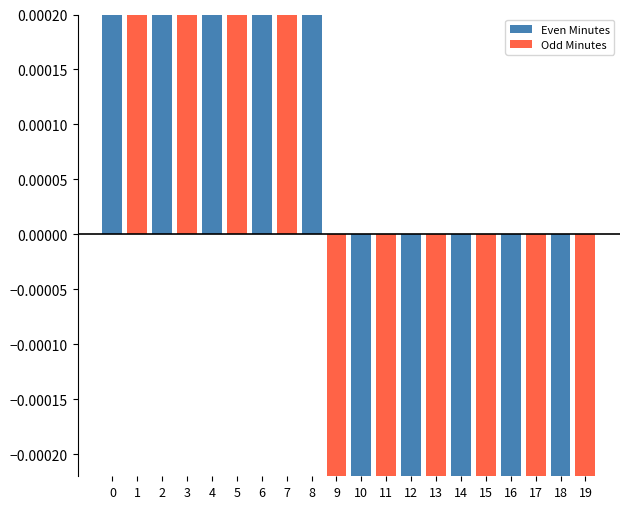

Rank the series at 16 from lowest to highest value.

Even Minutes, Odd Minutes